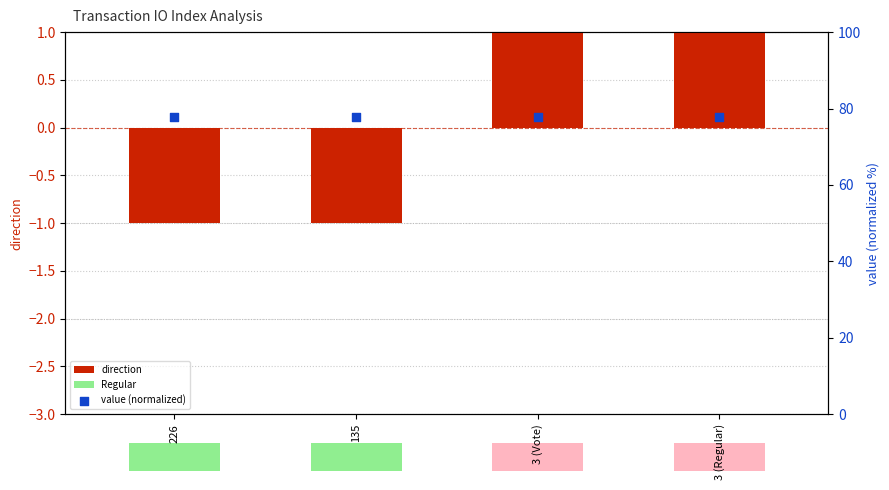

What is the total value across all series at 3 (Regular)?

78.9